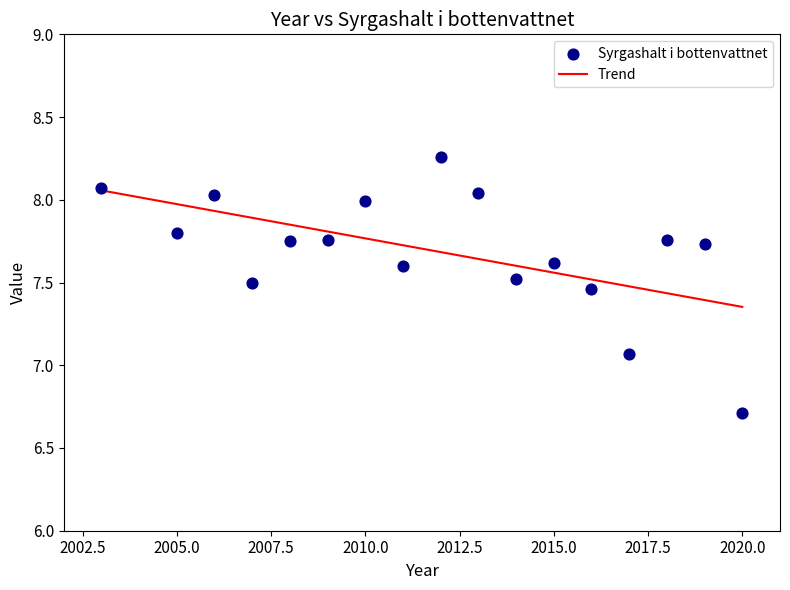

What Y value in the scatter plot is closest to 7?

7.1